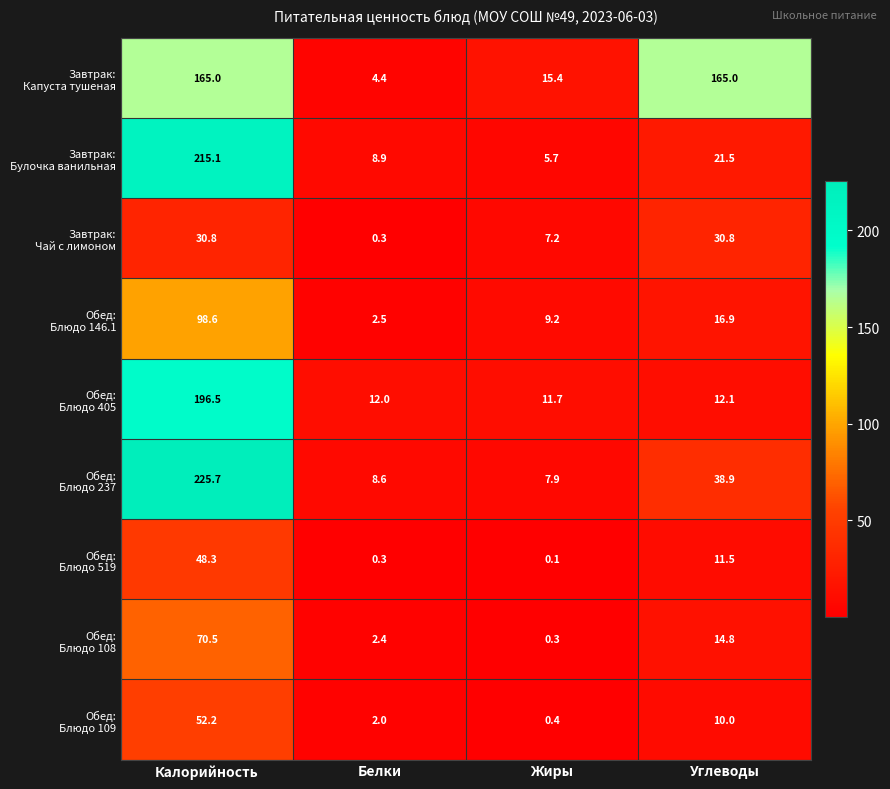

What is the total value across all series at Калорийность?

1102.7